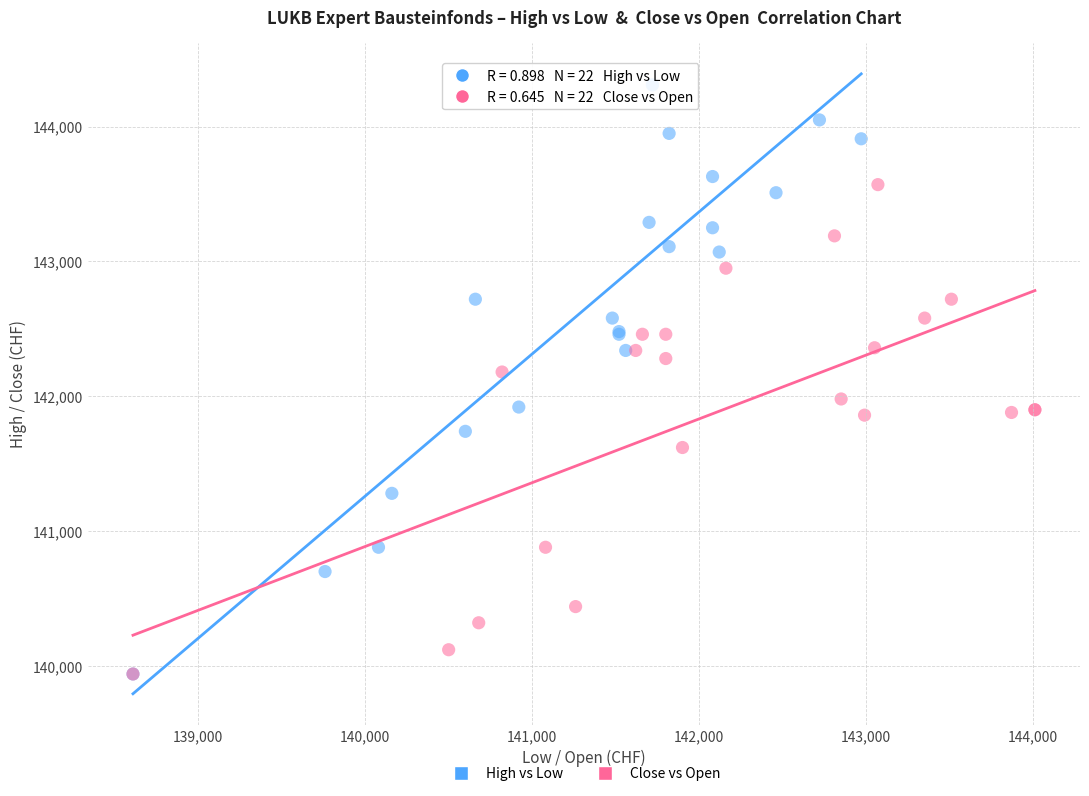

Which series reaches the maximum Y coordinate?

High vs Low